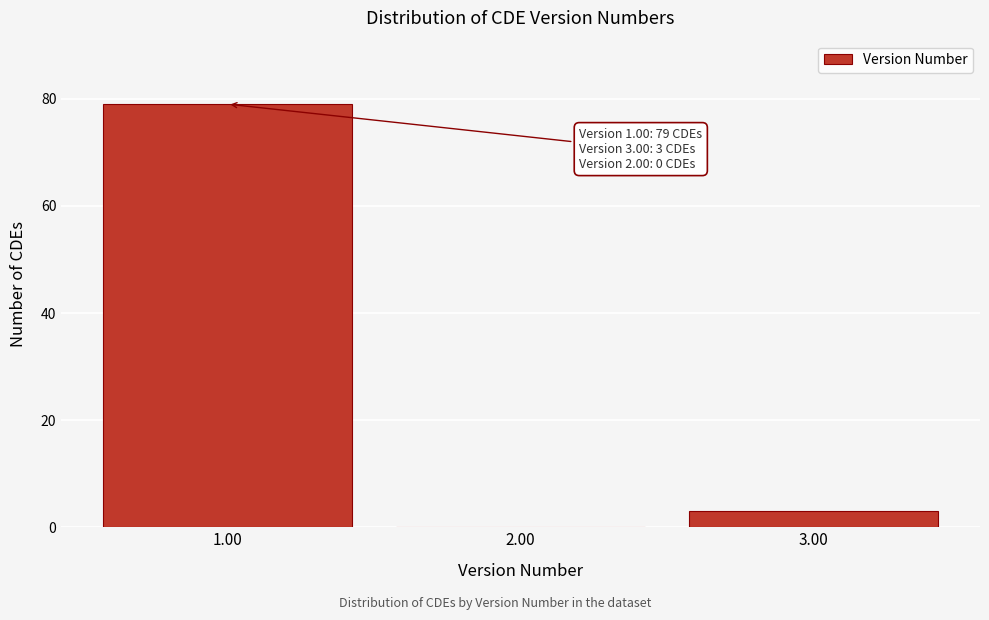

Reading right to left, what are all the values shown in this chart?

3.00=3	2.00=0	1.00=79